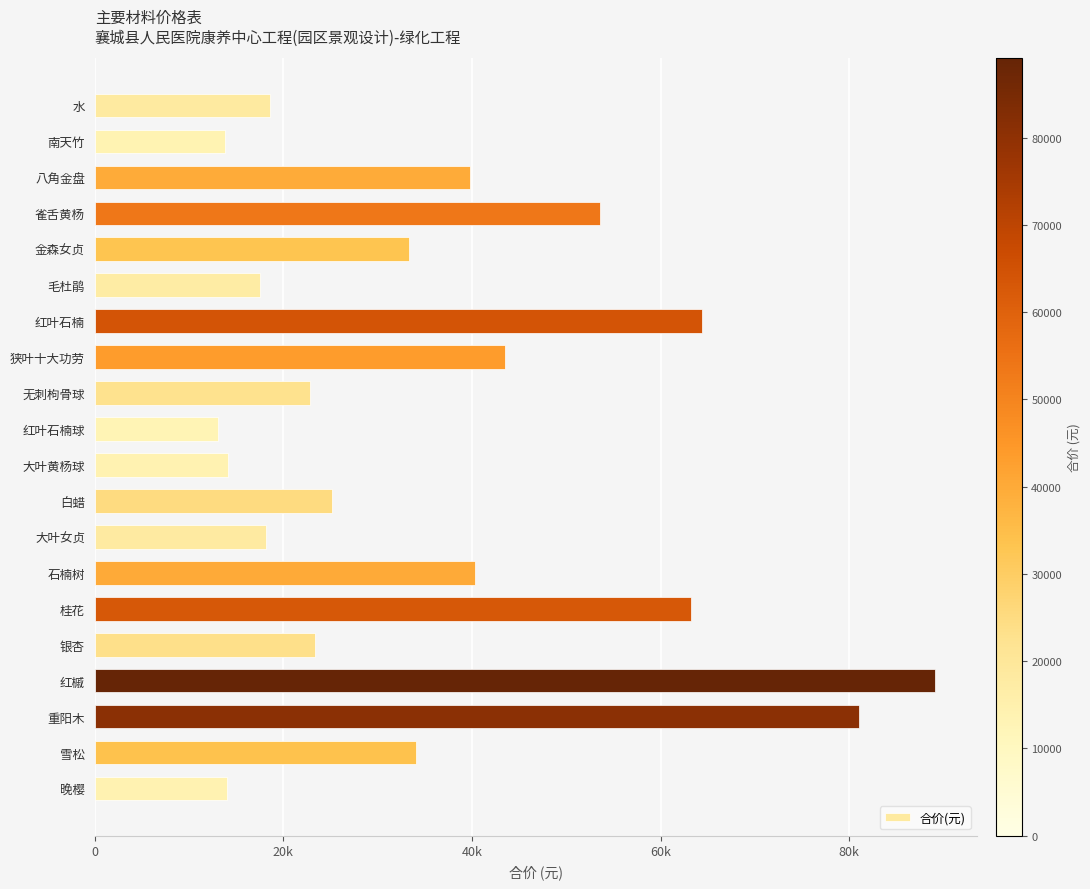

At which category does the chart reach its minimum across all series?

红叶石楠球